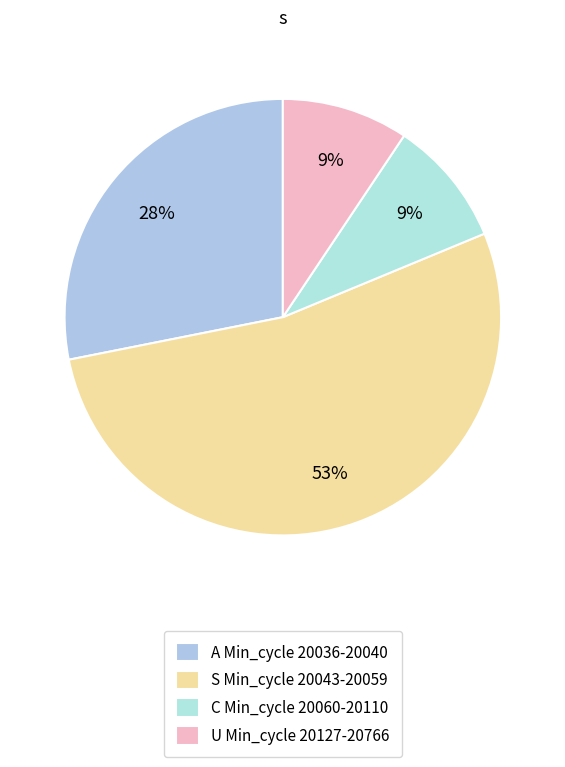

Is there any slice that represents more than half of the pie?

Yes